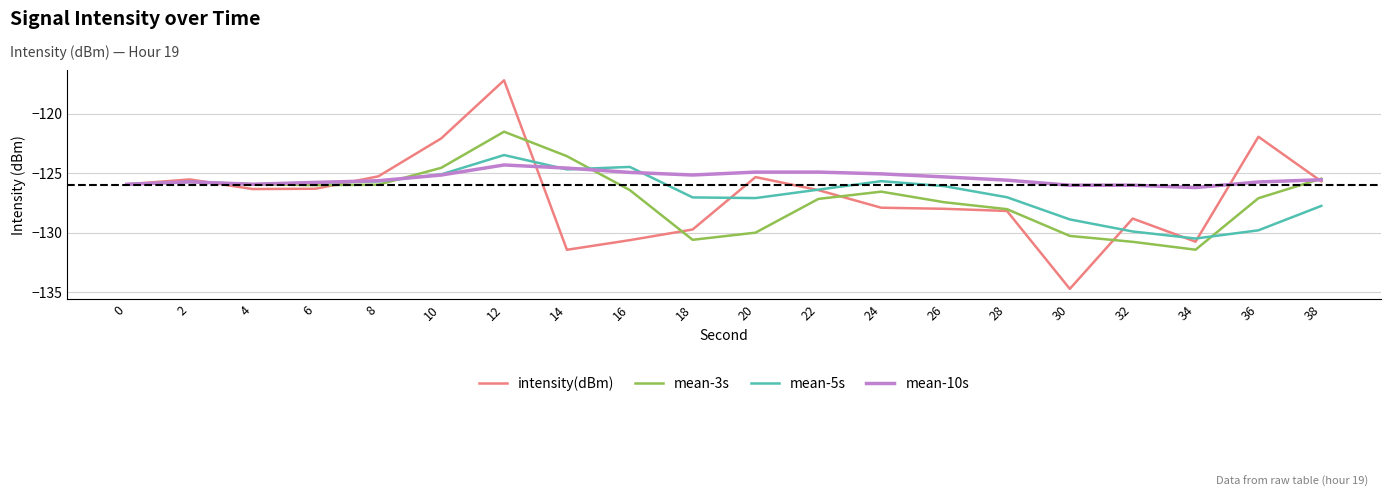

Is the value of mean-3s at 38 greater than the value of intensity(dBm) at 14?

Yes